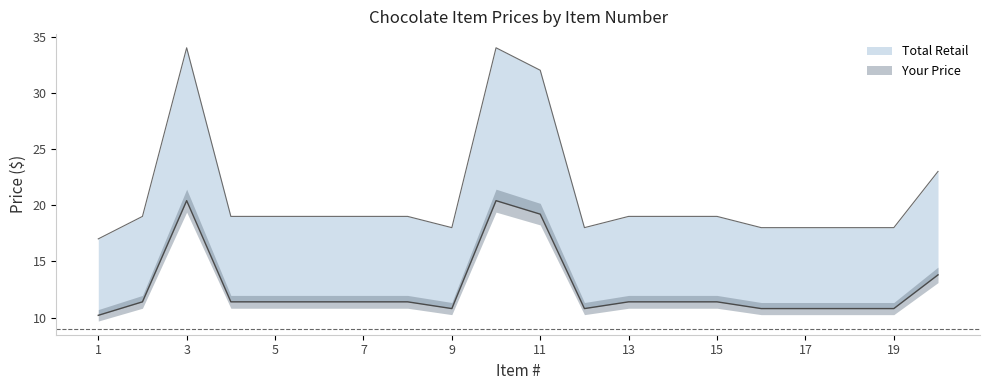

What is the lowest value of the Total Retail series?

10.2